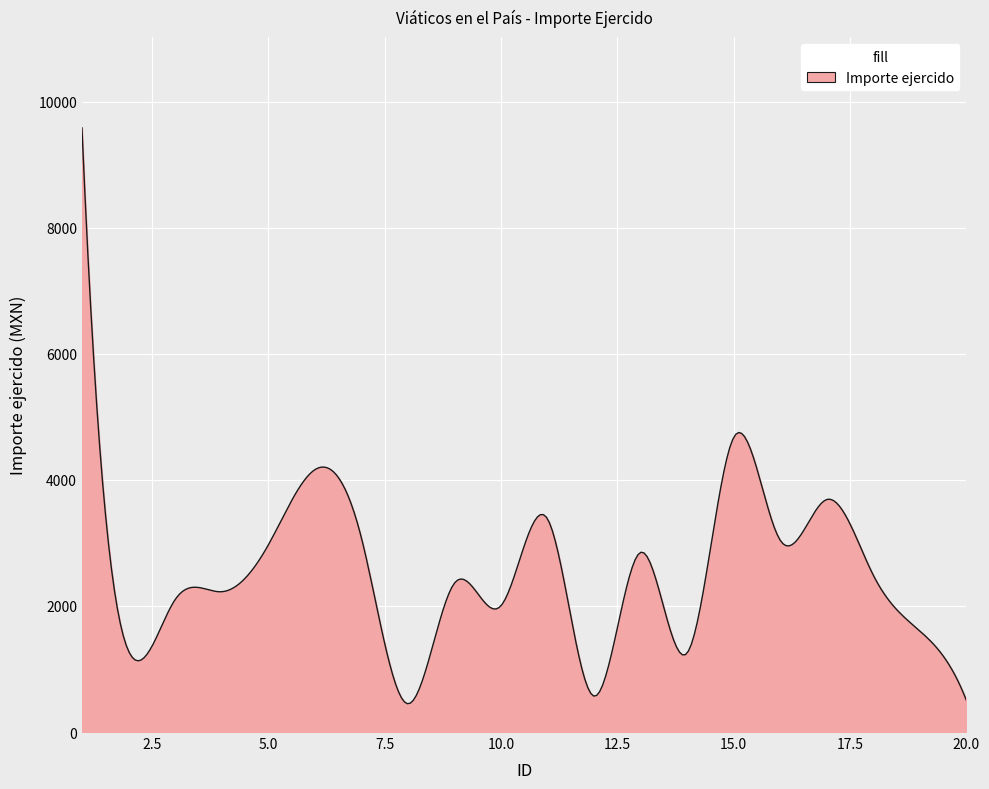

What is the greatest value displayed?

9585.2